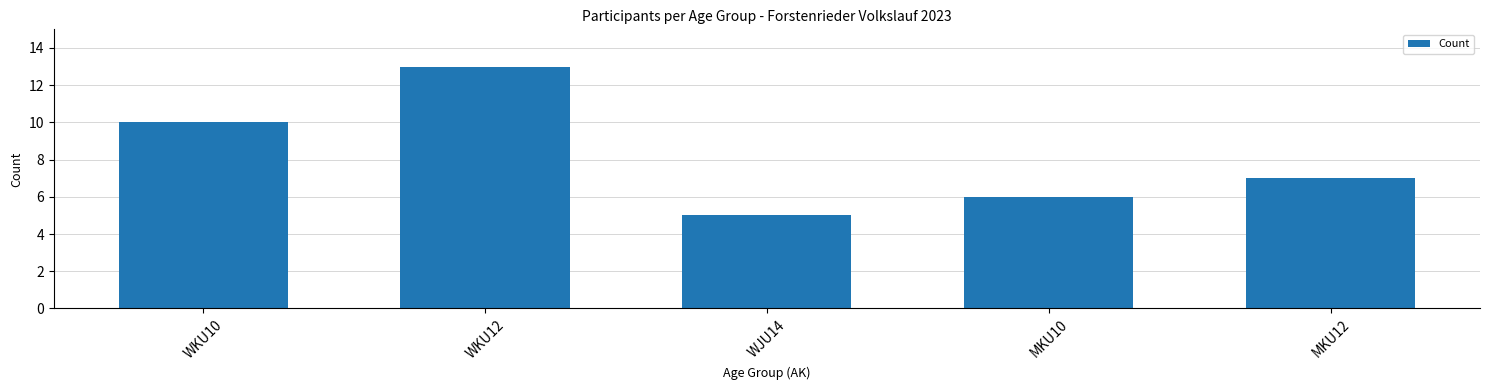

How many series are shown in this chart?

1